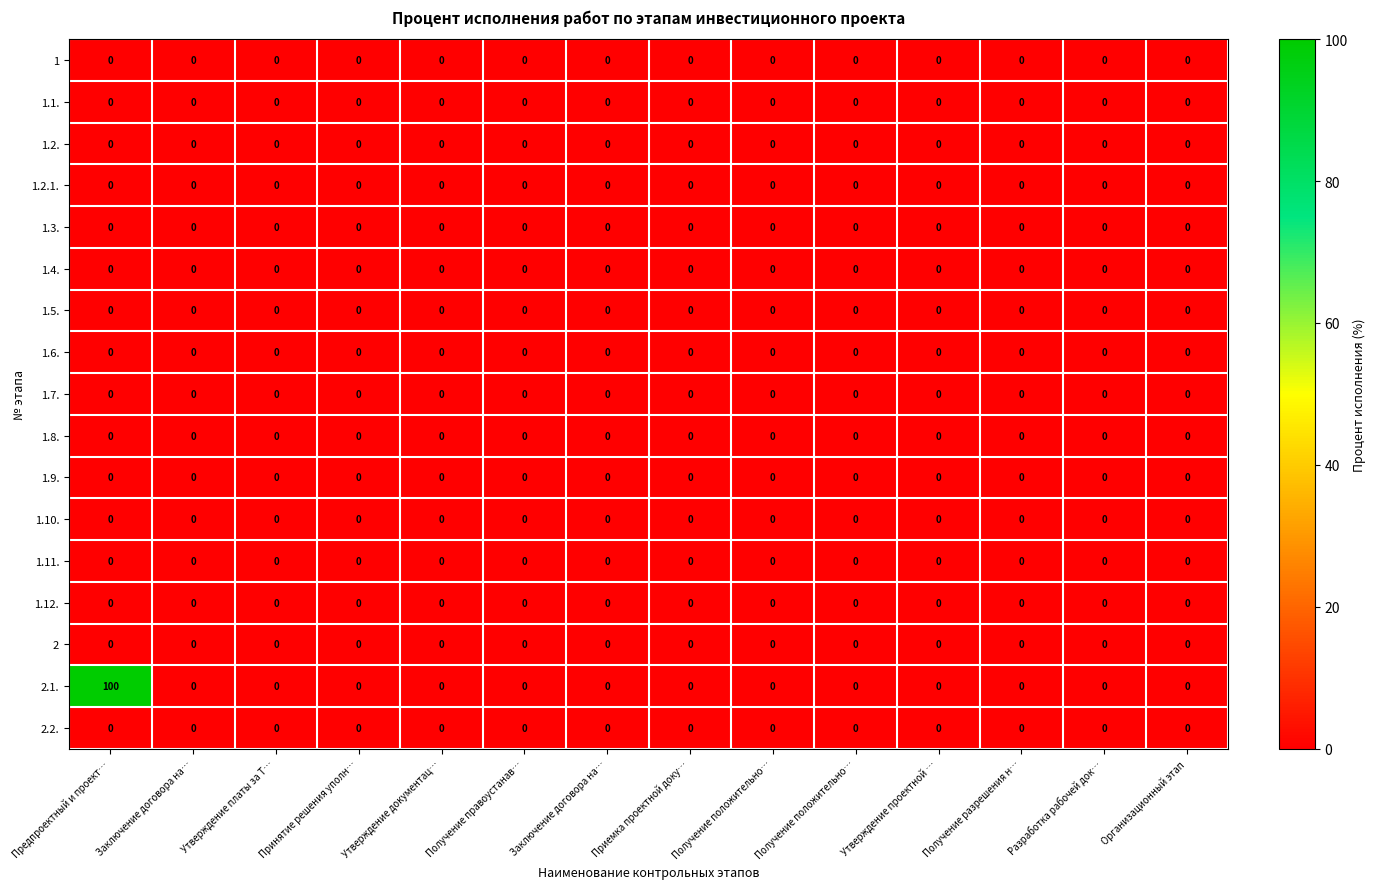

Which category has the lowest value across all series?

Предпроектный и проект…